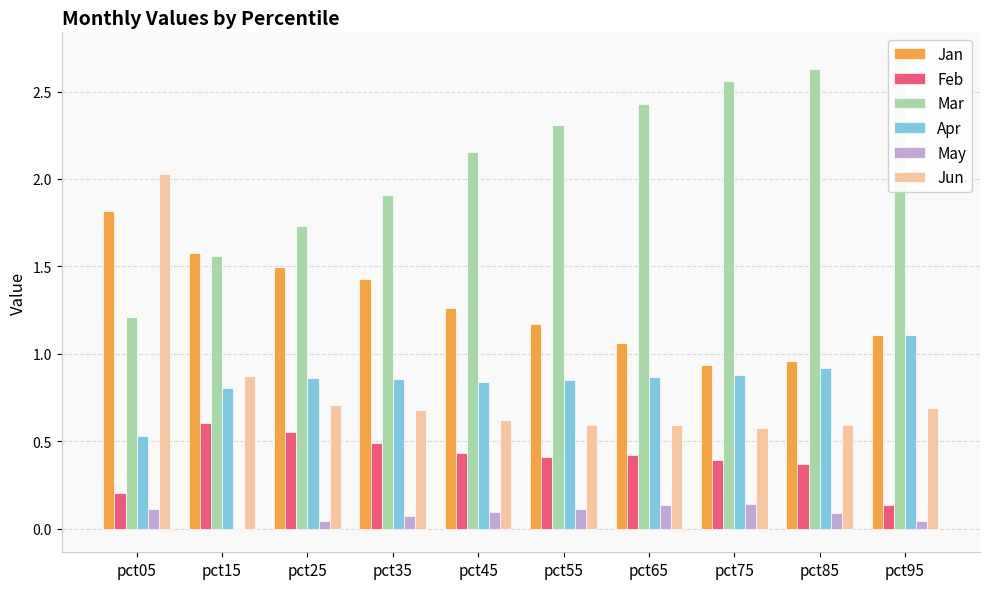

Is it true that Feb equals 0.3 at pct45?

False